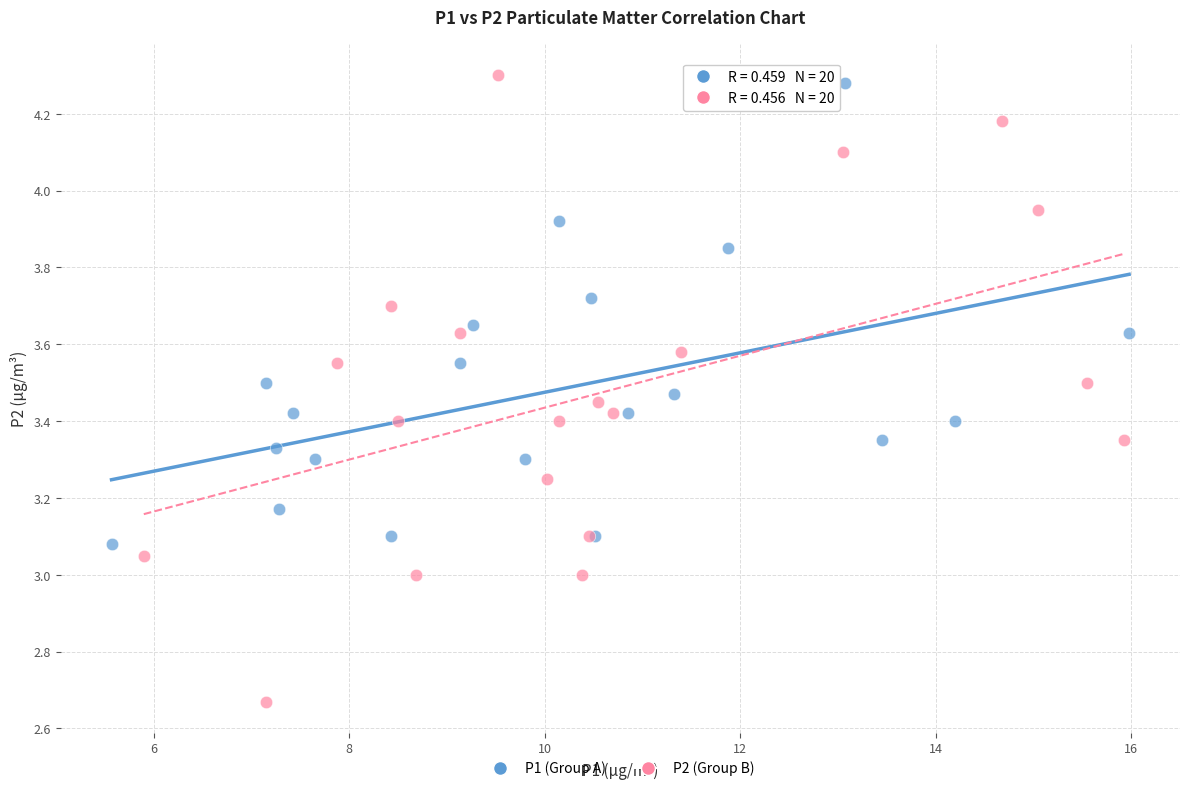

Which series contains the highest Y value?

P2 (Group B)